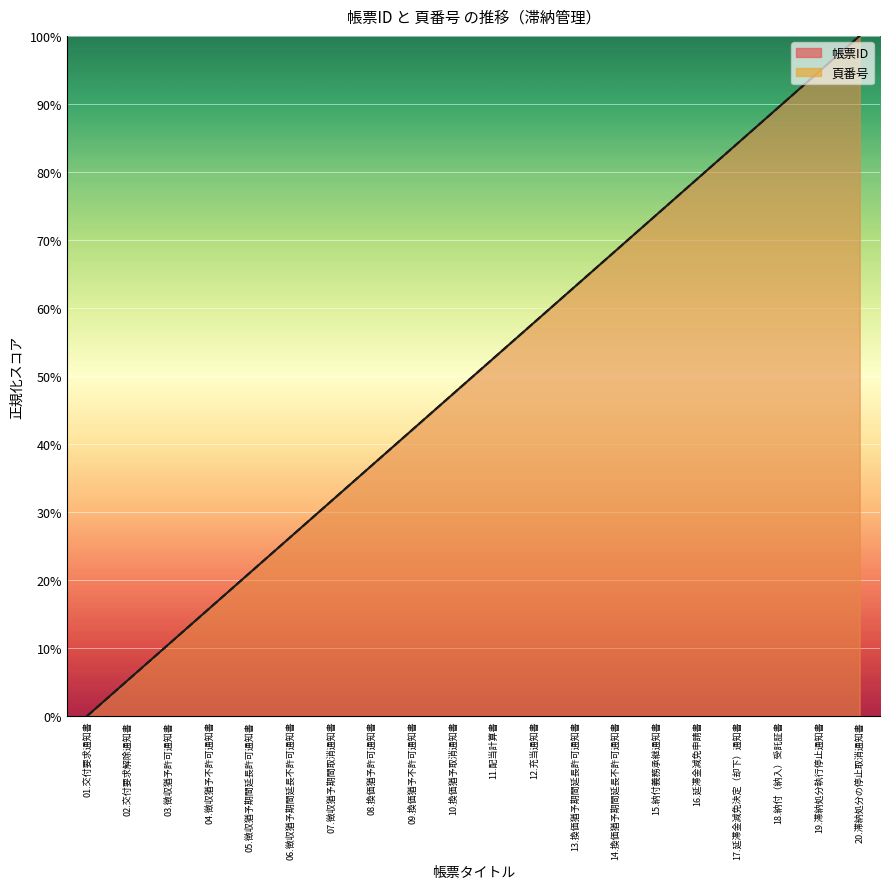

True or false: 帳票ID (line) and 頁番号 (line) cross at least once.

False